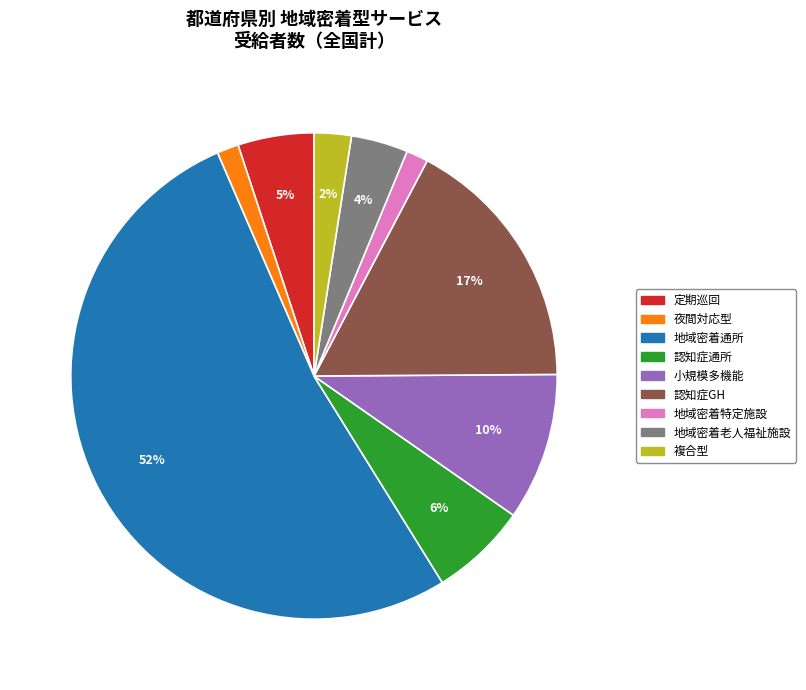

To the nearest percent, what percentage of the pie is 小規模多機能?

10%